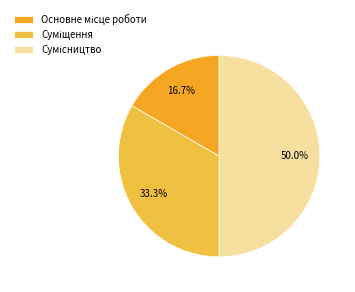

How many segments does this pie chart have?

3